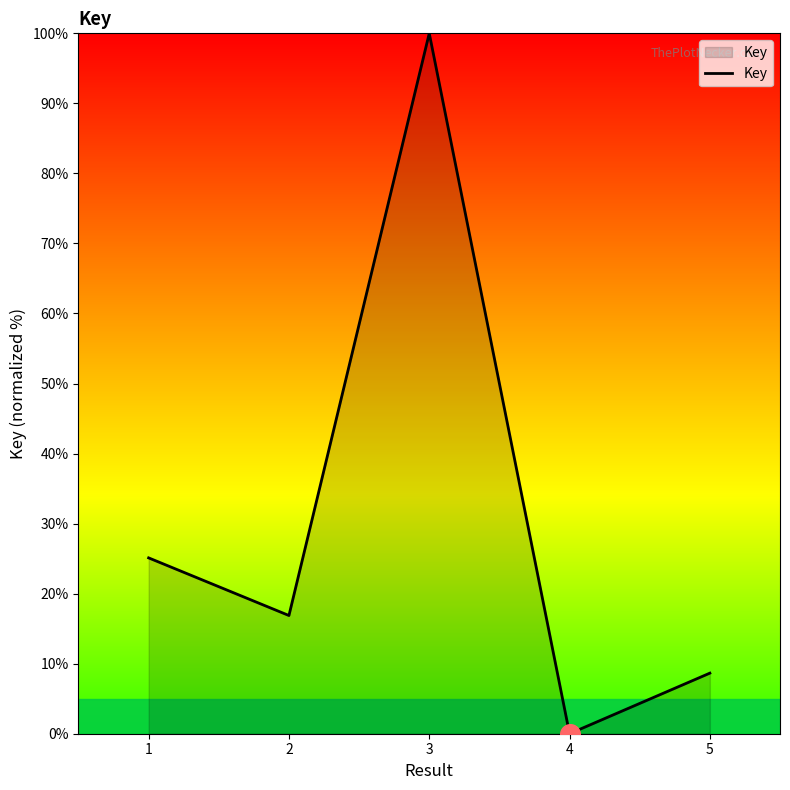

What is the change in value from 1 to 4?

-25.1